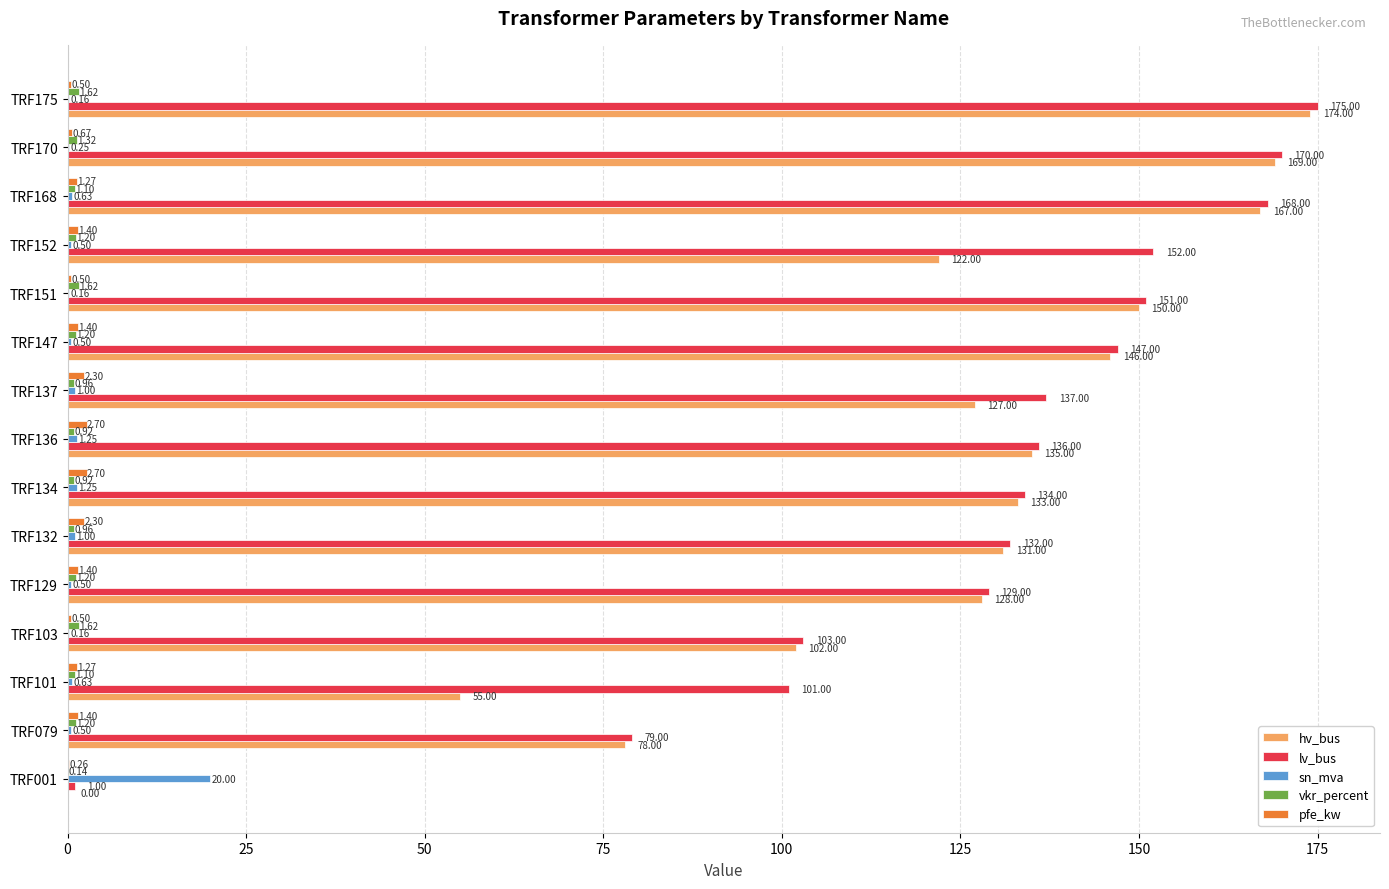

Which series changed the most between TRF079 and TRF137?

lv_bus